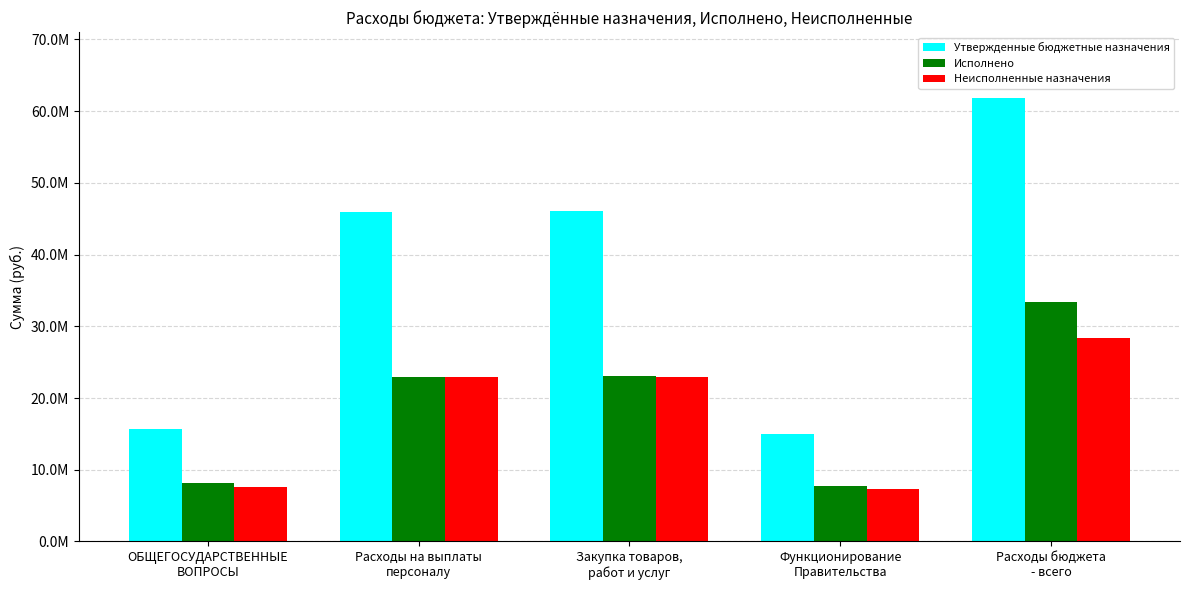

What is the value of the Неисполненные назначения bar at the 2nd from the left?

22969851.9